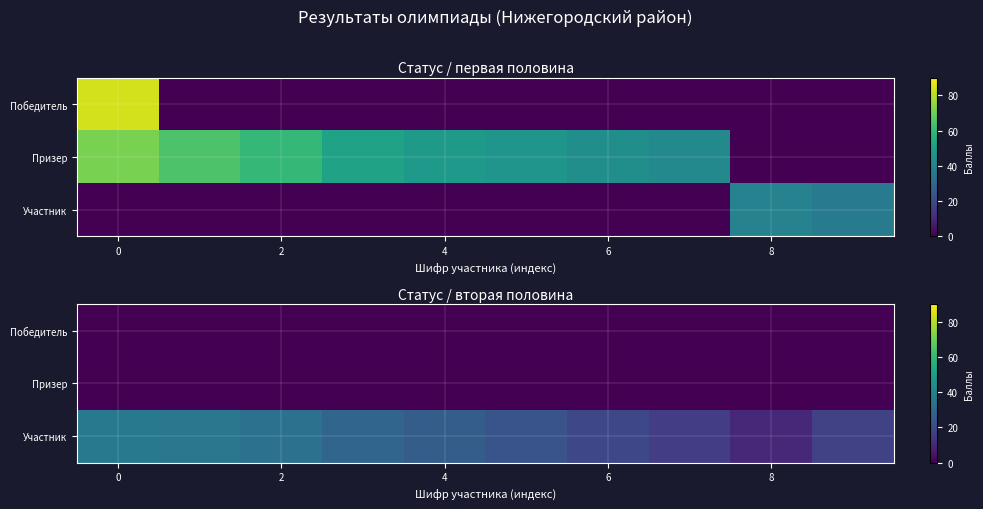

What is the total value across all series at 7?

16.5